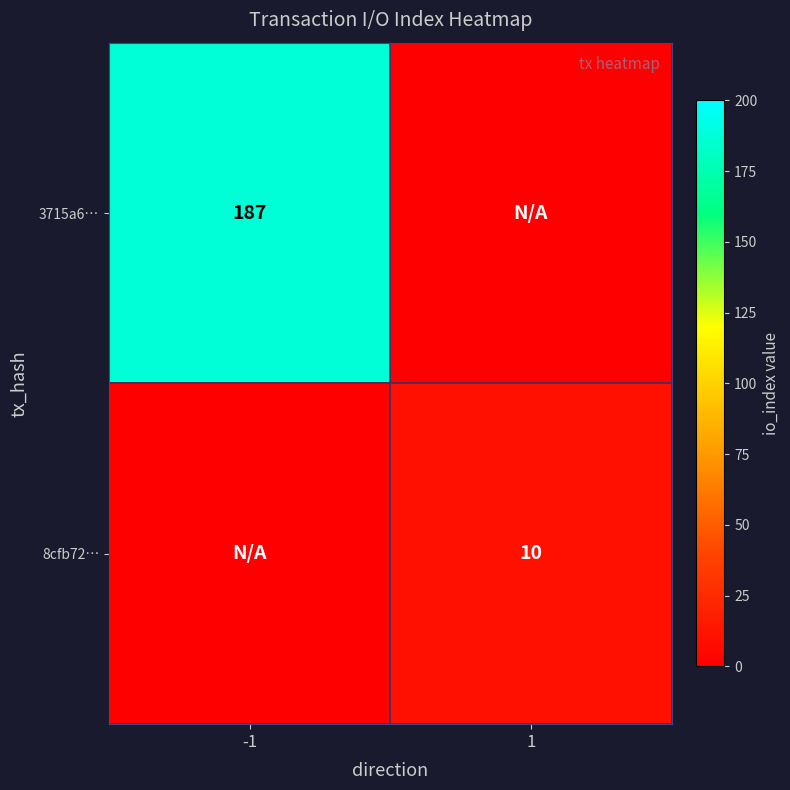

Is it true that 3715a6… equals 317 at -1?

False